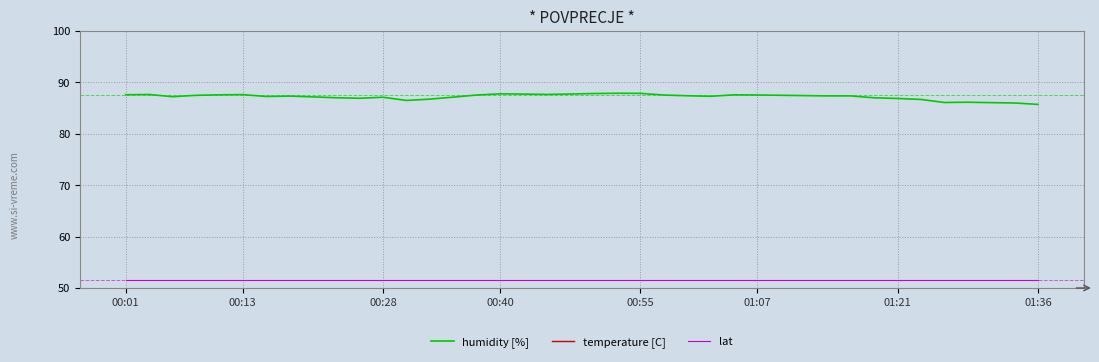

What is the total value across all series at 14?

148.0